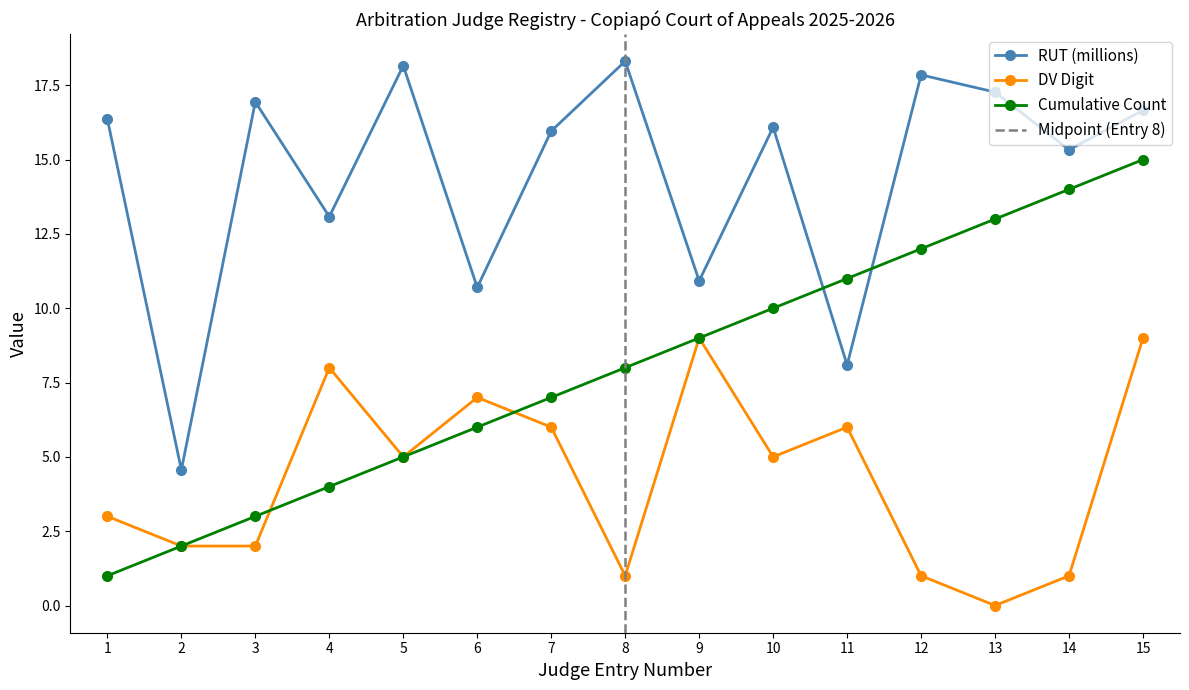

True or false: RUT (millions) has more than 1 interior local peaks.

True